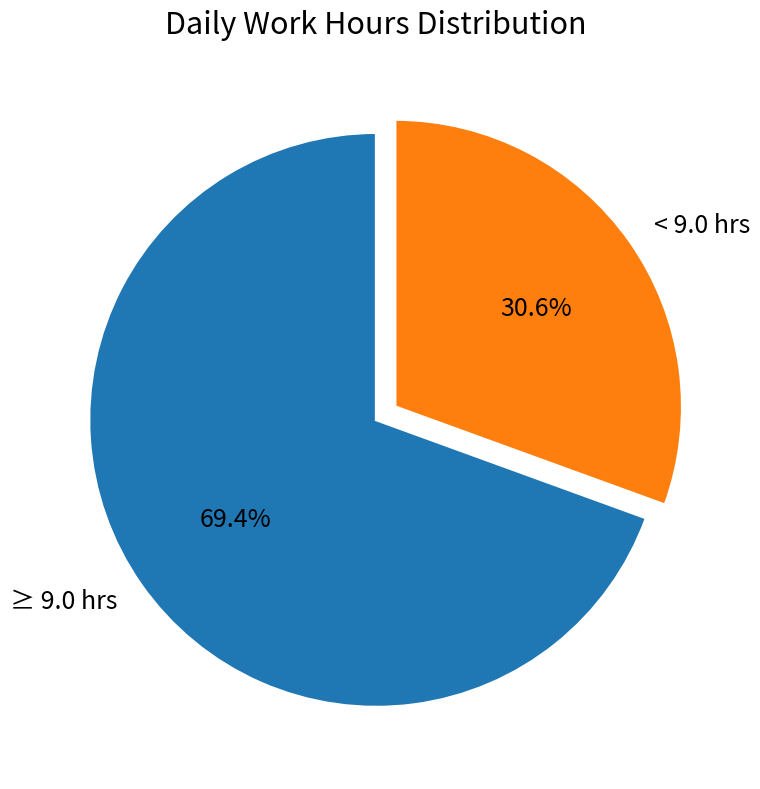

Count the number of slices in the pie.

2